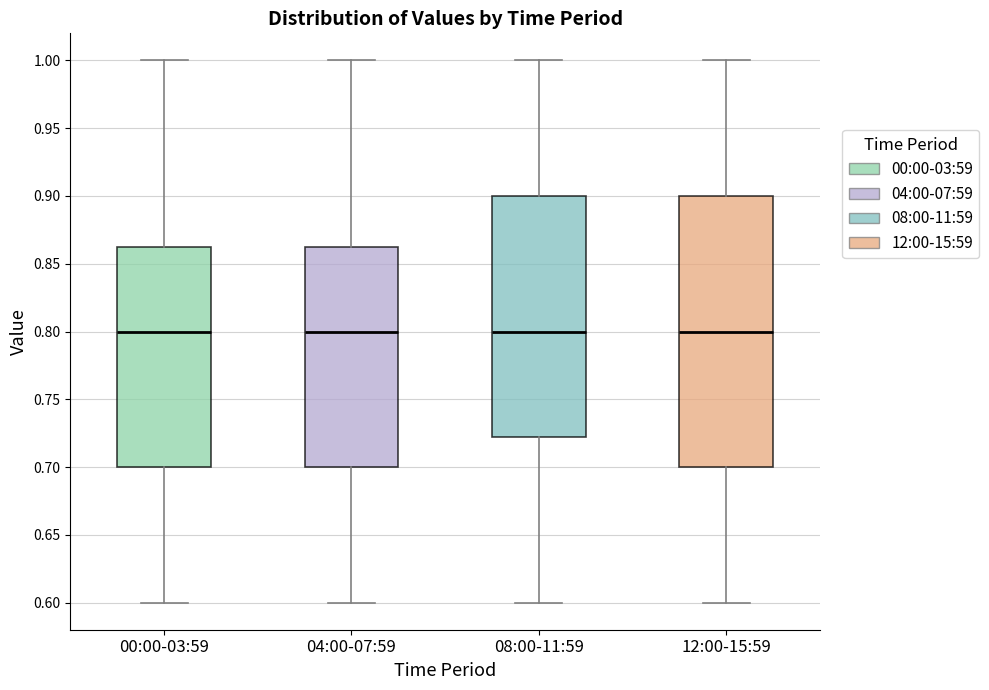

Reading left to right, transcribe this box plot: for each box, give where its median line is, the range the box spans, and where its two whiskers end, as read against the y-axis. The values are not printed on the chart, so give them approximately, as read against the axis.

00:00-03:59: median 0.800, box 0.700 to 0.865, whiskers 0.600 to 1.000
04:00-07:59: median 0.800, box 0.700 to 0.865, whiskers 0.600 to 1.000
08:00-11:59: median 0.800, box 0.725 to 0.900, whiskers 0.600 to 1.000
12:00-15:59: median 0.800, box 0.700 to 0.900, whiskers 0.600 to 1.000